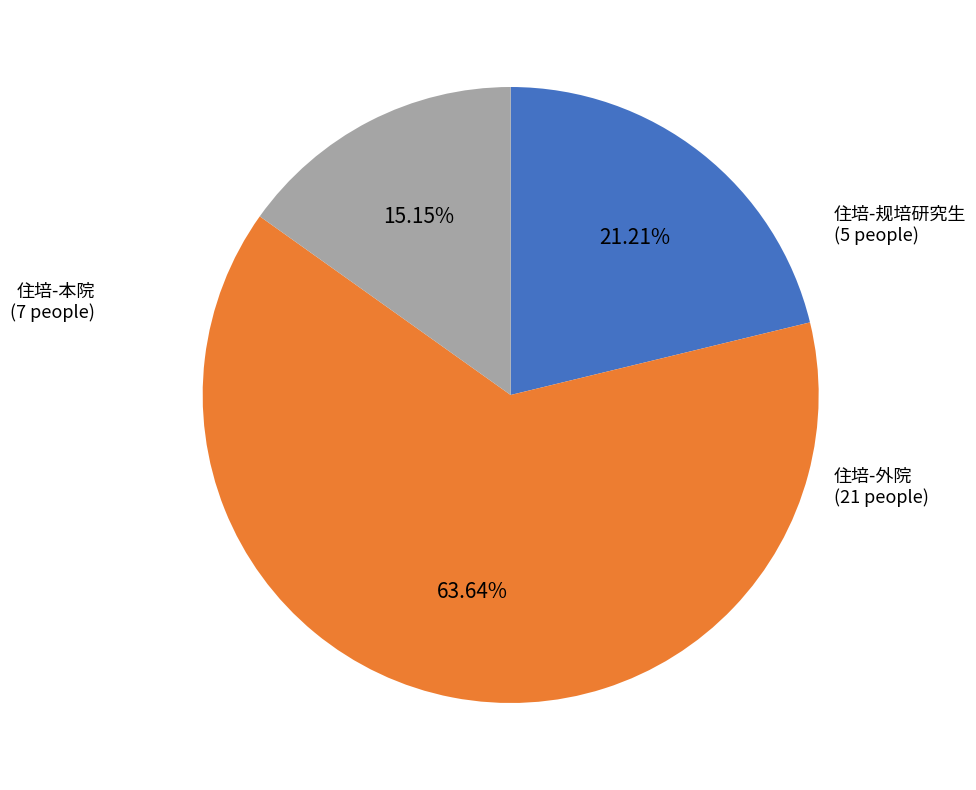

Rank the categories by value from lowest to highest.

住培-规培研究生, 住培-本院, 住培-外院